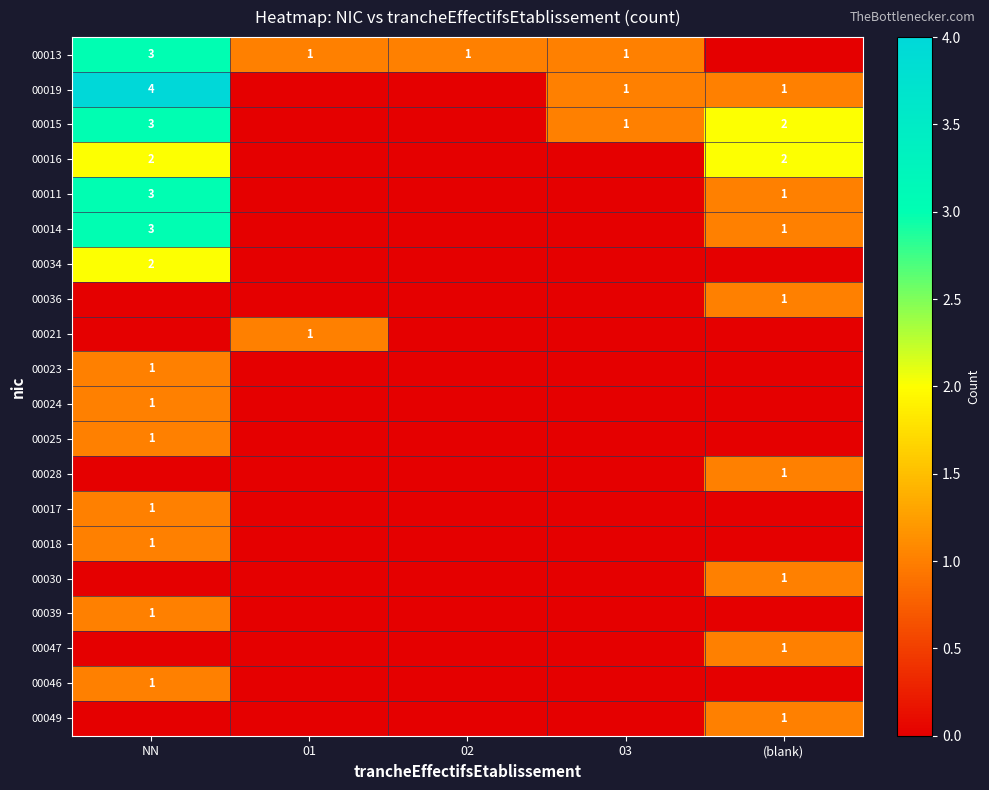

Where is 00018 nearest to the value 0?

01